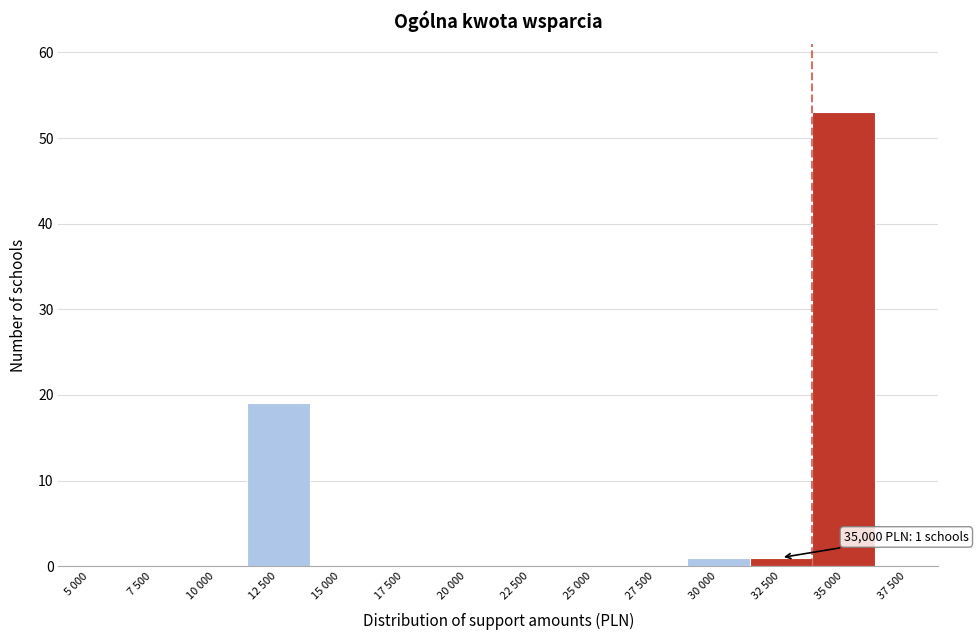

Reading left to right, list all the values displayed in this chart.

5 000=0	7 500=0	10 000=0	12 500=19	15 000=0	17 500=0	20 000=0	22 500=0	25 000=0	27 500=0	30 000=1	32 500=1	35 000=53	37 500=0